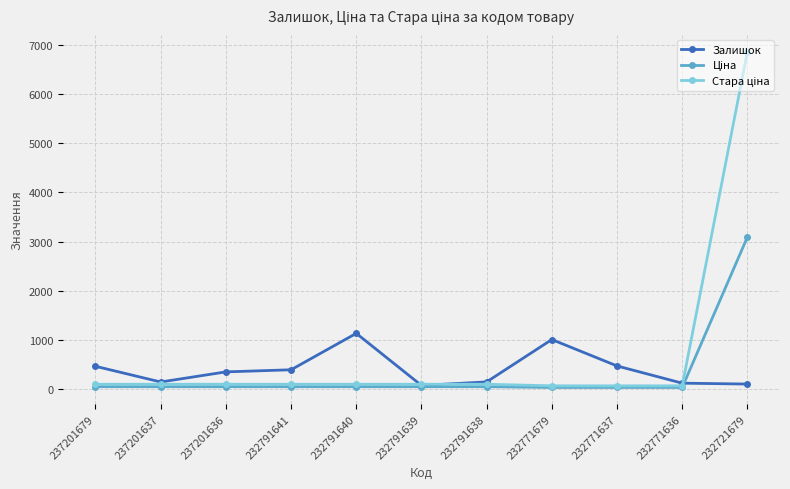

What is the maximum value for Залишок?

1129.0